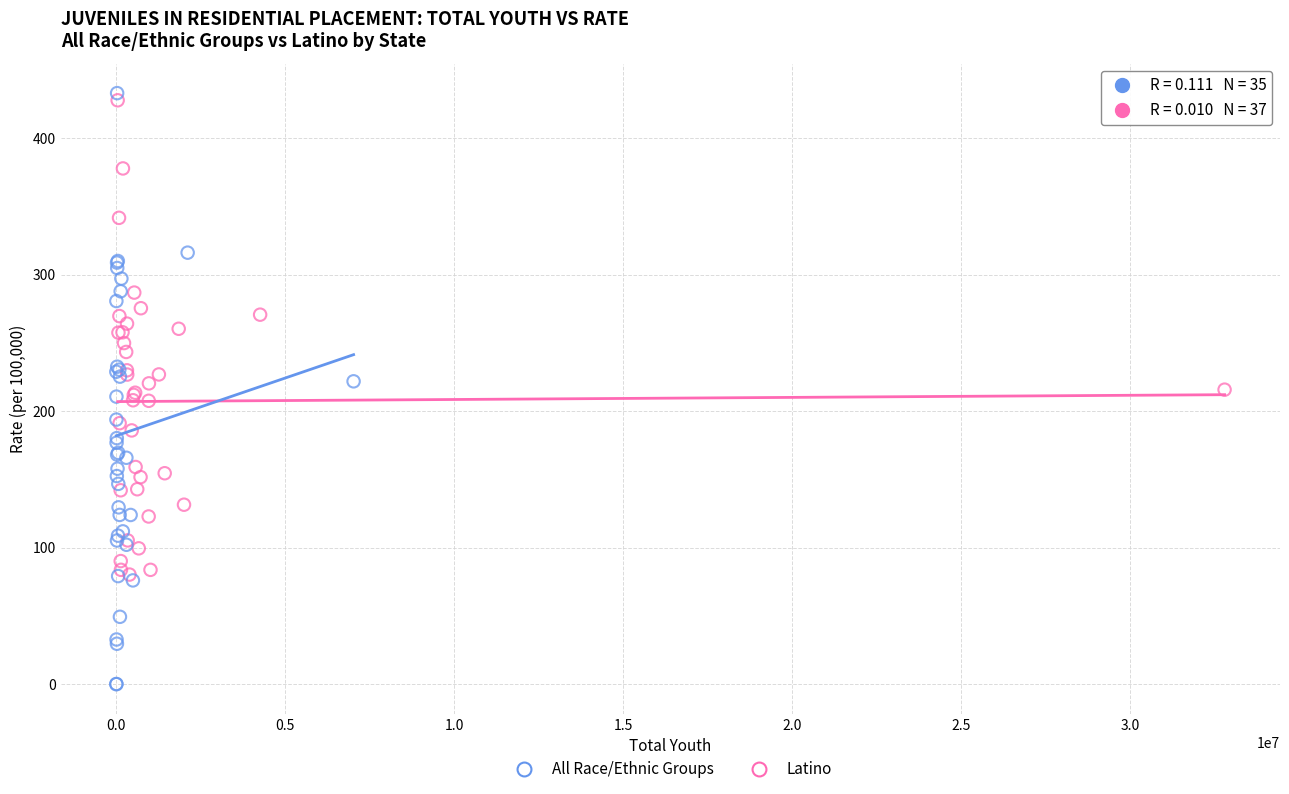

Which series reaches the minimum Y coordinate?

Latino